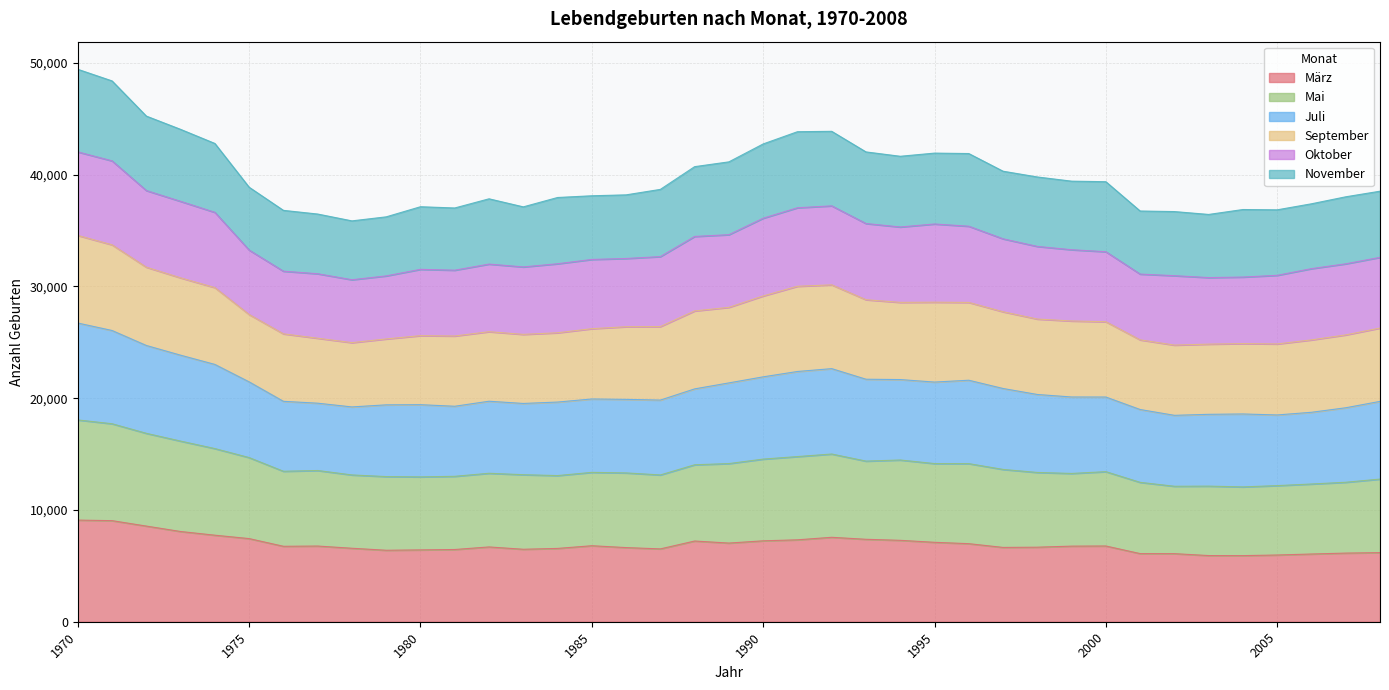

What is the greatest value displayed?

49433